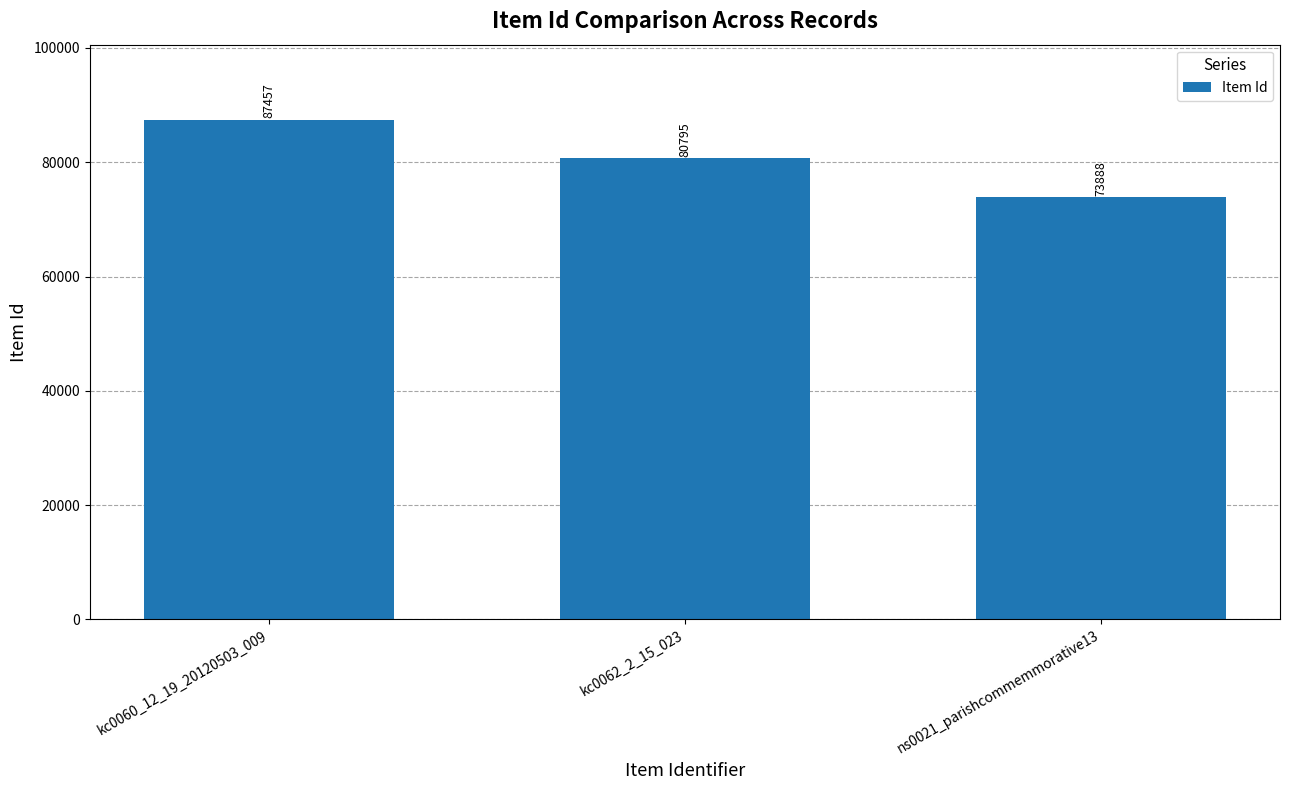

What is the greatest value displayed?

87457